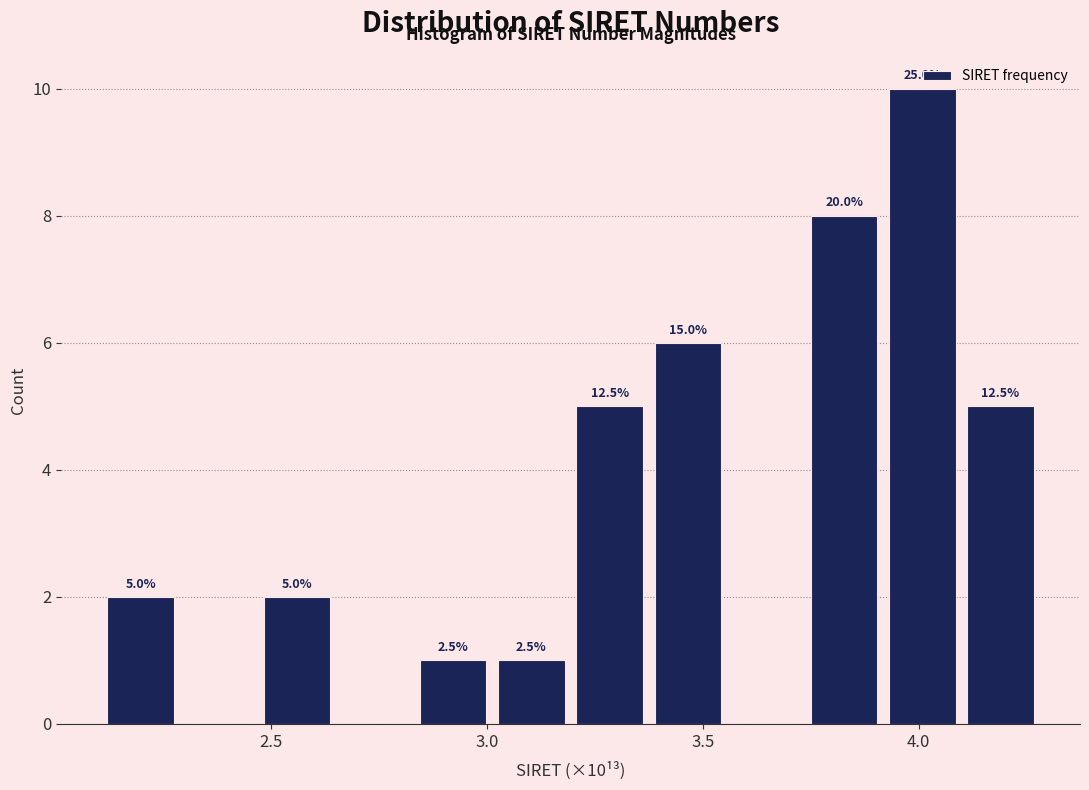

Around what value on the x-axis is the tallest bar? Give the approximate position of its centre, as read against the axis.

4.00